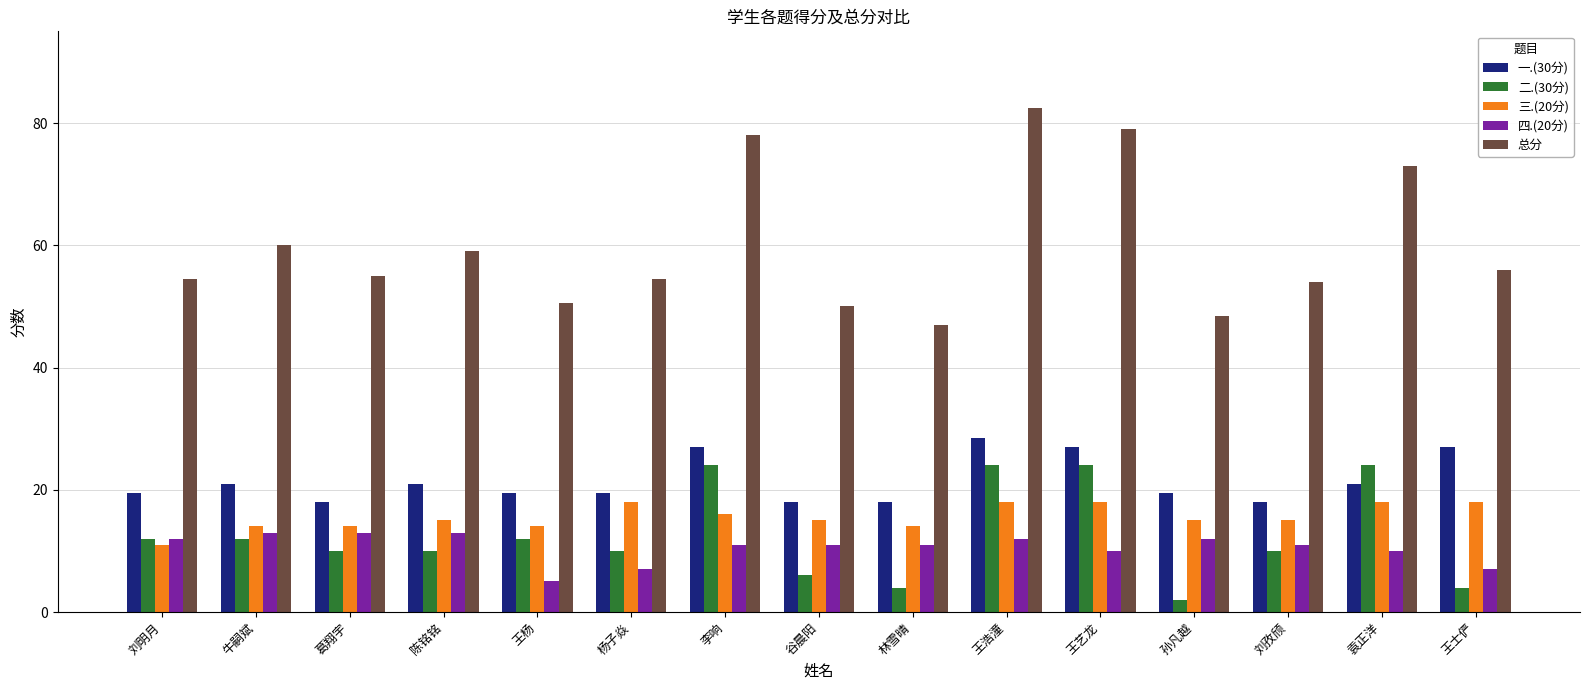

What is the value of the 一.(30分) bar at the 14th from the left?

21.0